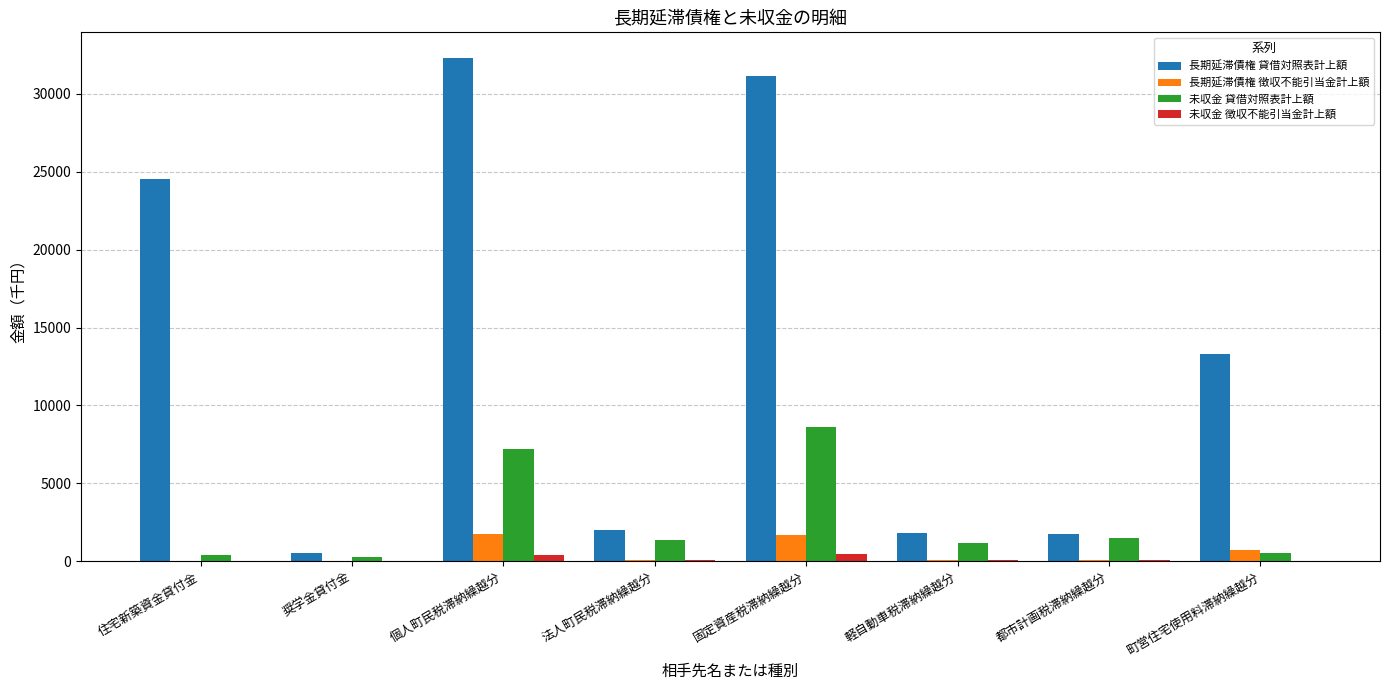

What is the highest value of the 未収金 貸借対照表計上額 series?

8602